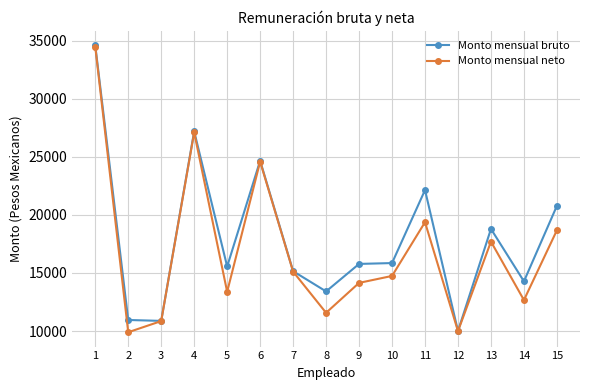

Between 2 and 9, which series saw the biggest shift?

Monto mensual bruto